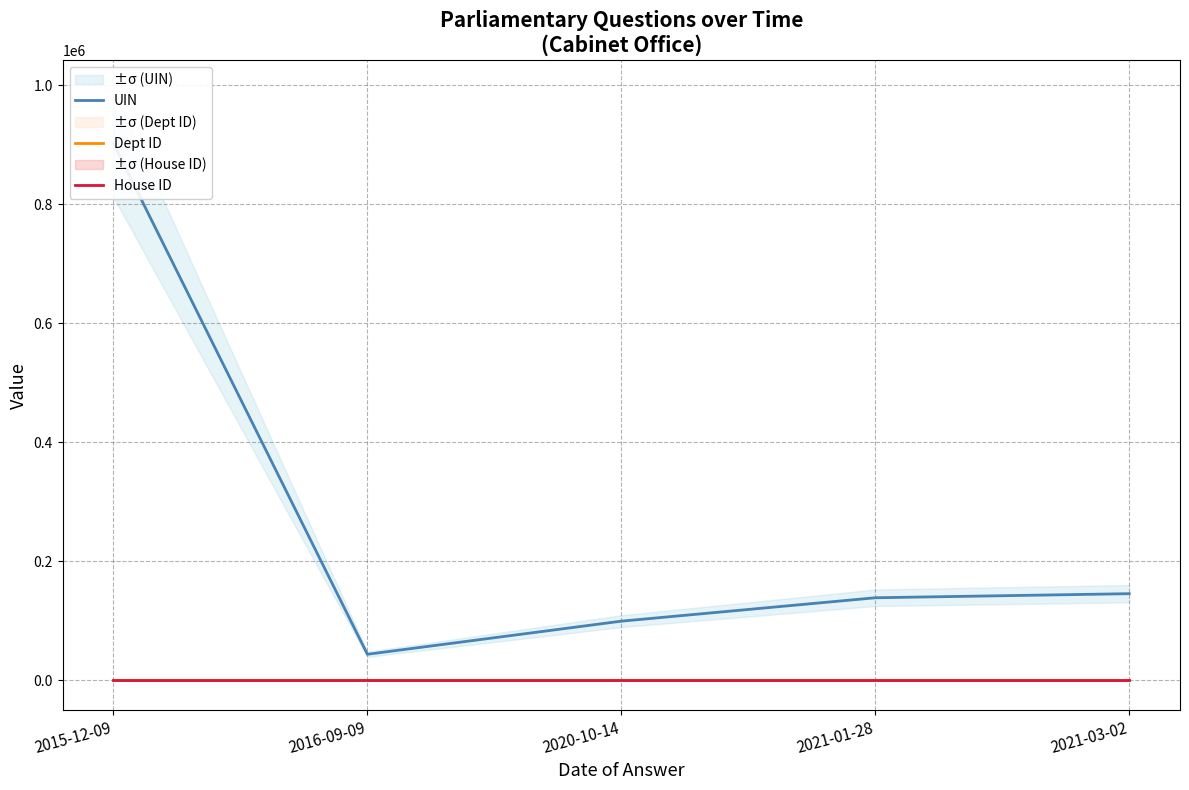

Reading left to right, list all the values displayed in this chart.

UIN: 2015-12-09=902473	2016-09-09=43921	2020-10-14=99593	2021-01-28=138931	2021-03-02=145778
Dept ID: 2015-12-09=53	2016-09-09=53	2020-10-14=53	2021-01-28=53	2021-03-02=53
House ID: 2015-12-09=1	2016-09-09=1	2020-10-14=1	2021-01-28=1	2021-03-02=1